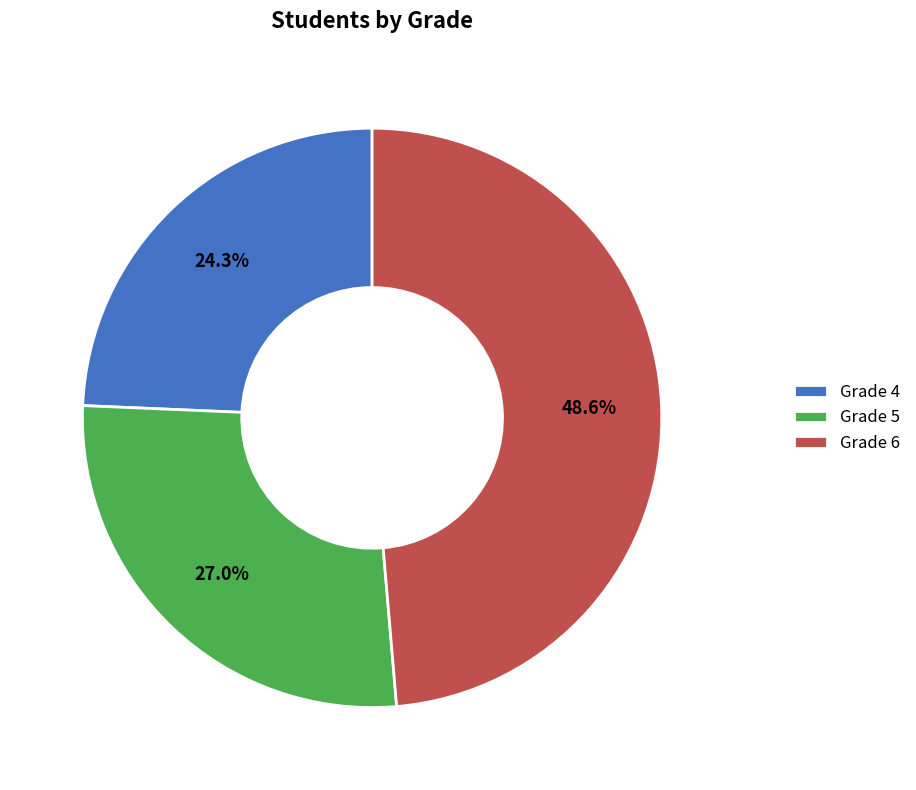

Does any single category account for the majority?

No